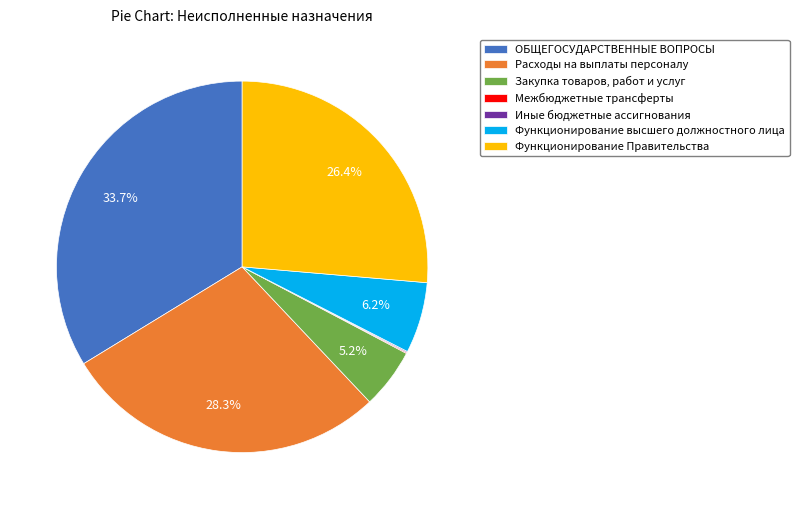

Which category has the biggest portion of the pie?

ОБЩЕГОСУДАРСТВЕННЫЕ ВОПРОСЫ